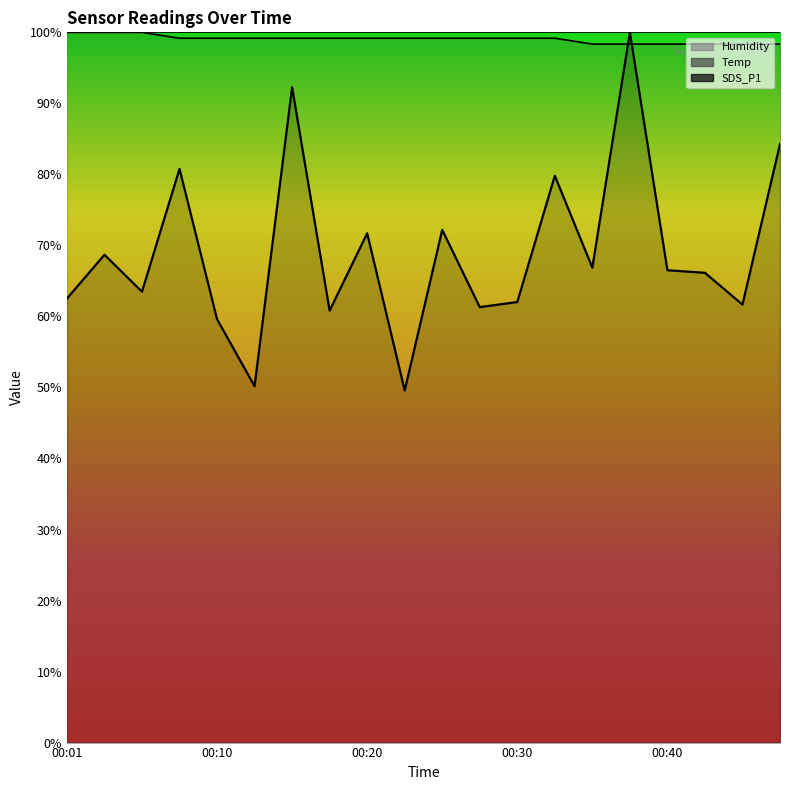

What is the total value across all series at 00:23?

148.8